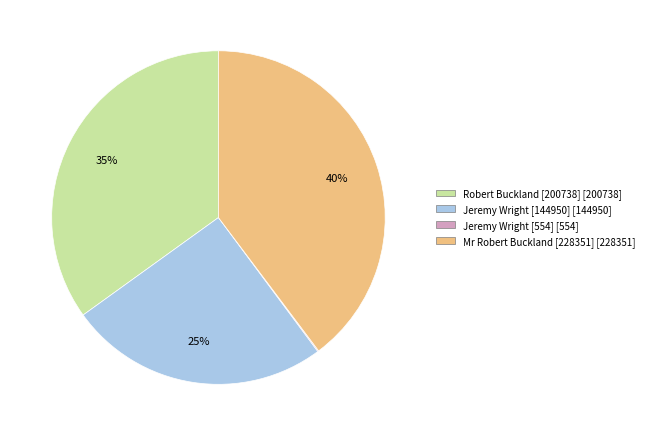

Is there any slice that represents more than half of the pie?

No